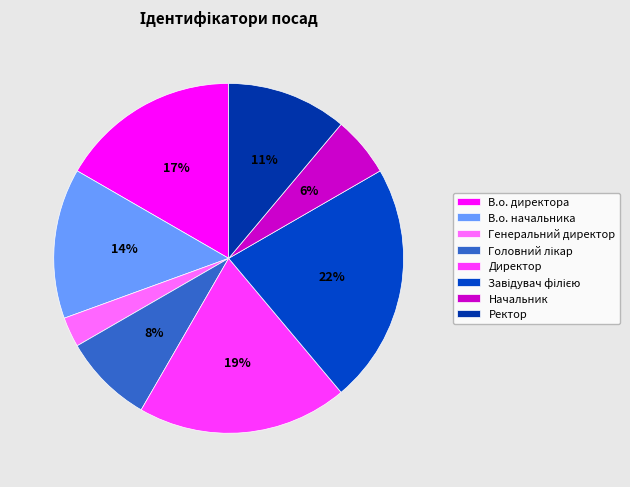

To the nearest percent, what is the difference between the В.о. начальника and Ректор slice percentages?

3%